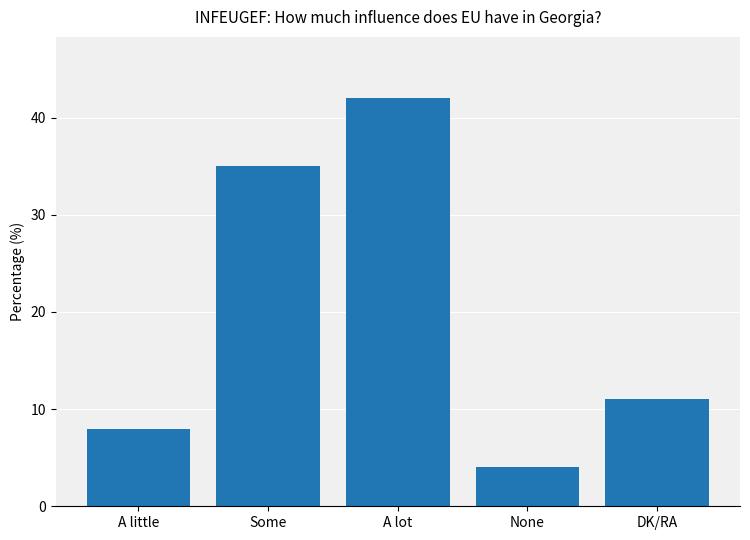

Reading left to right, transcribe all the data shown in this chart.

8	35	42	4	11